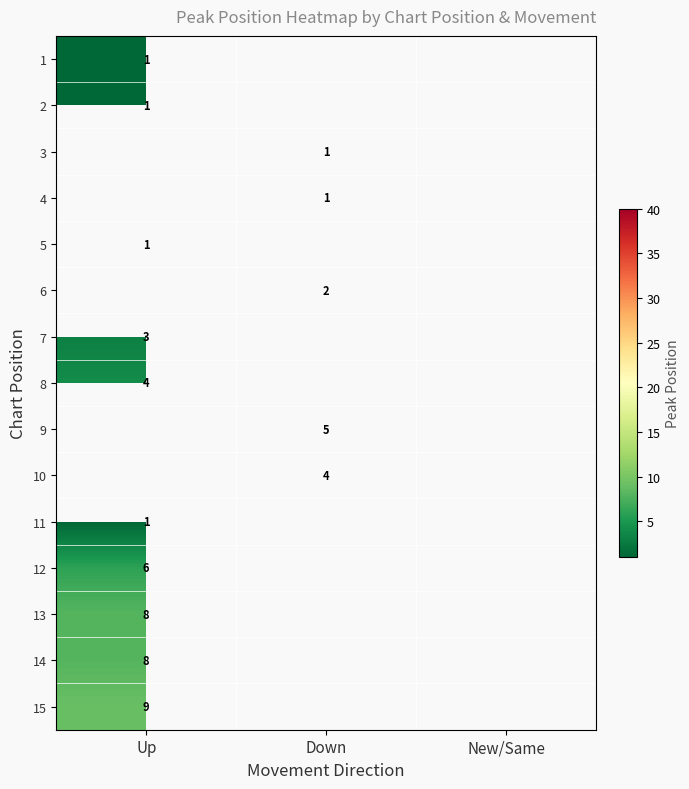

Which category has the lowest value across all series?

Up